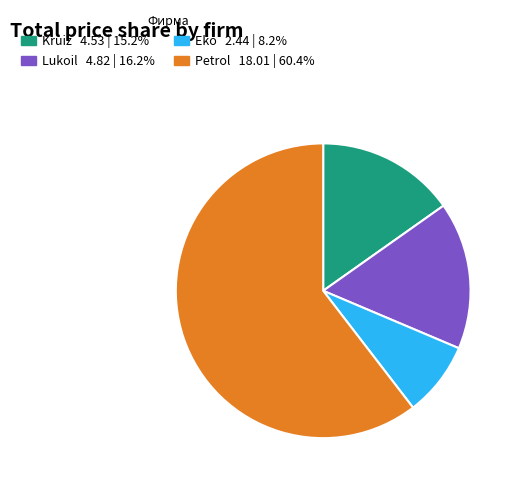

Is there any slice that represents more than half of the pie?

Yes